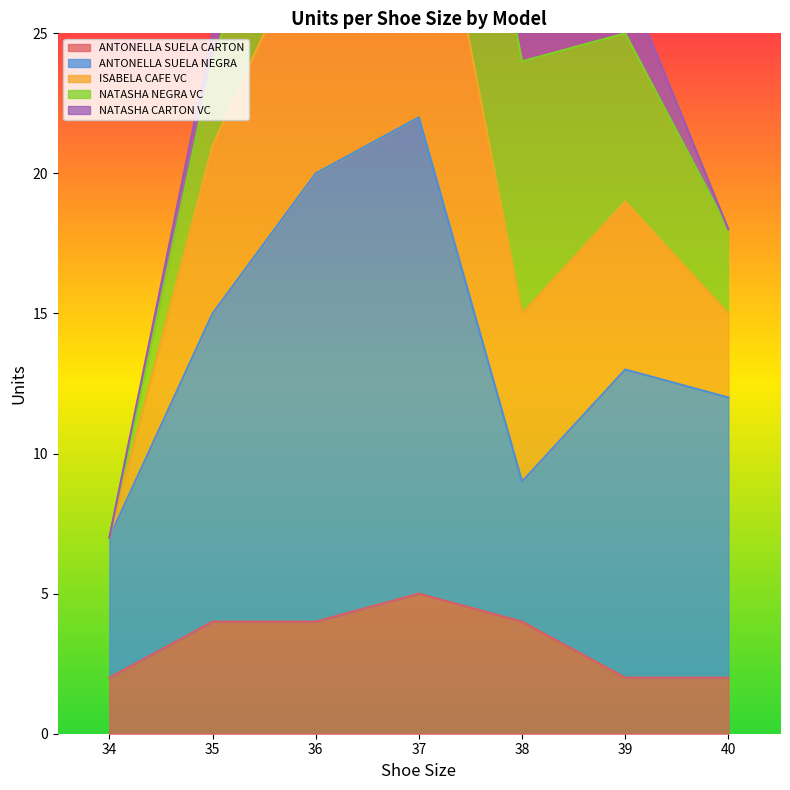

The value of ANTONELLA SUELA CARTON at 40 is 3. True or false?

False